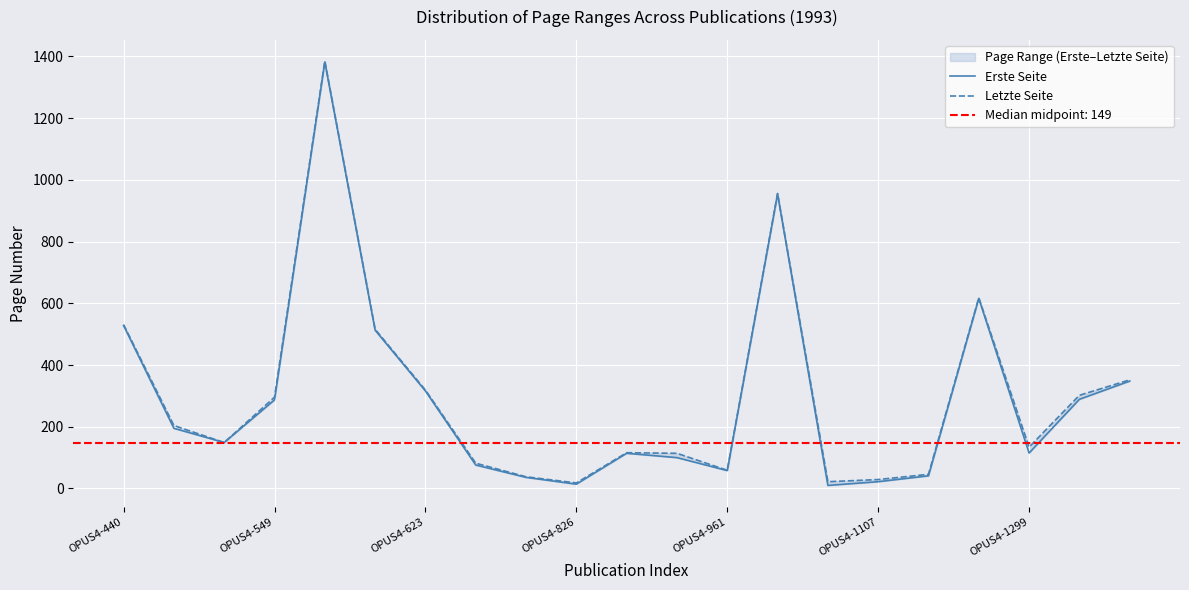

How many data points in Letzte Seite are less than 149?

10